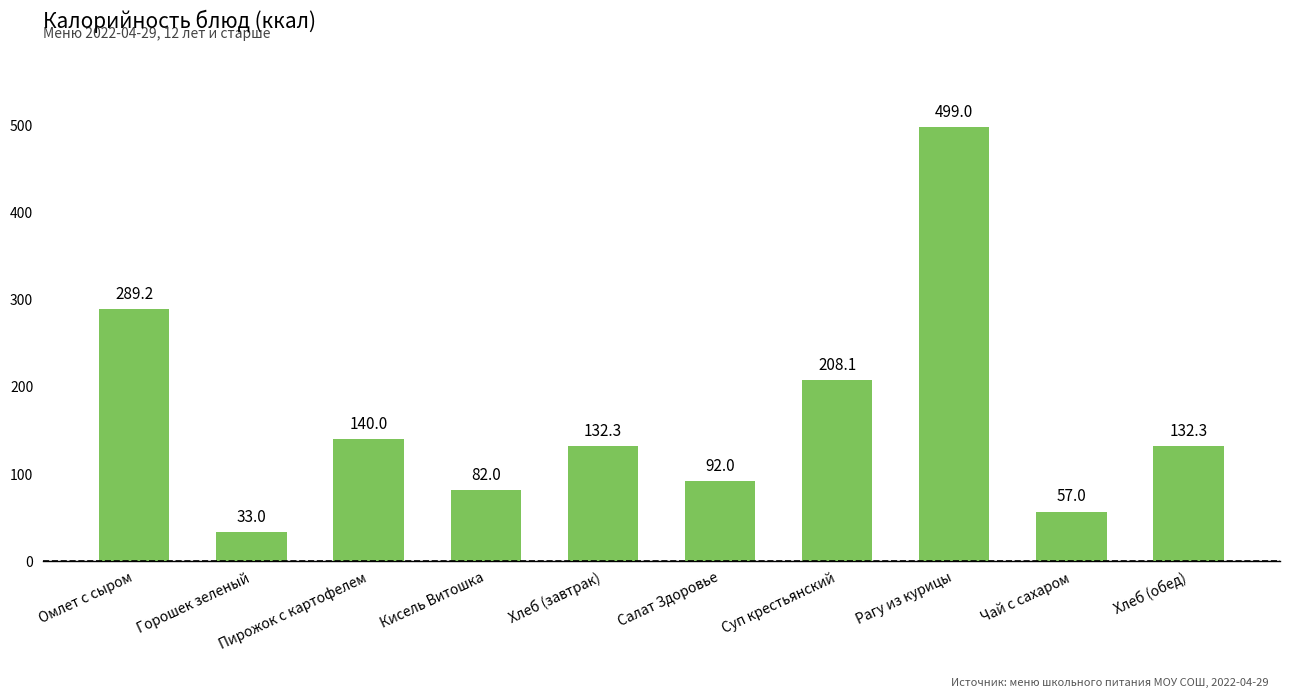

At which category does the chart reach its peak across all series?

Рагу из курицы